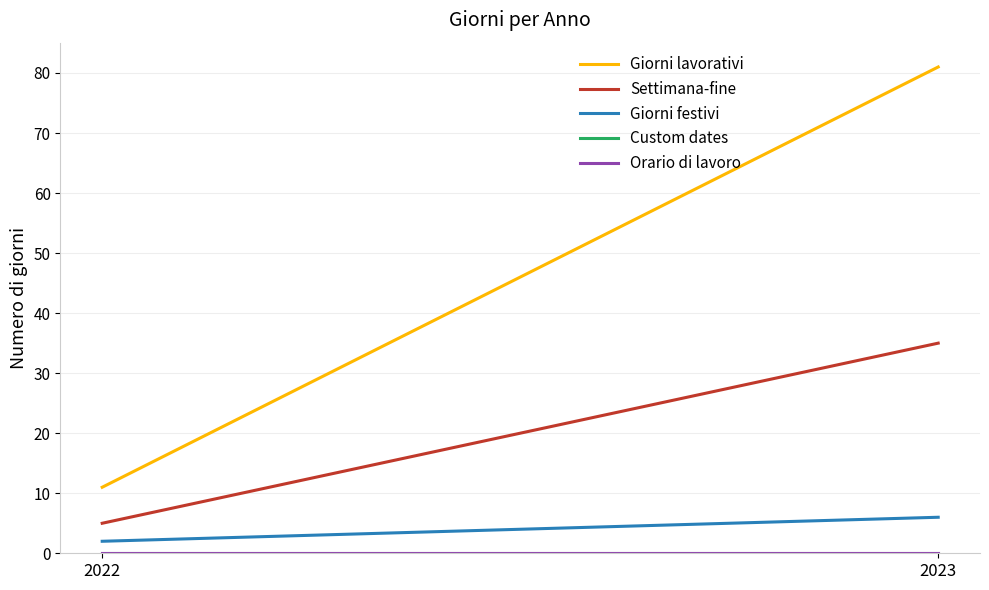

Which series has the widest spread of values?

Giorni lavorativi